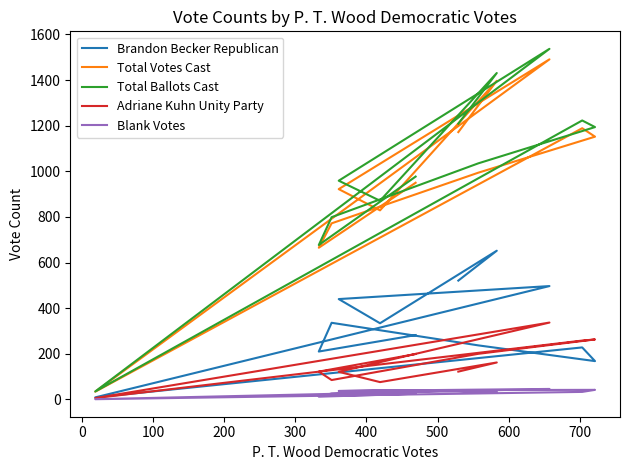

True or false: Total Votes Cast has a value of 1397 at 0.

True